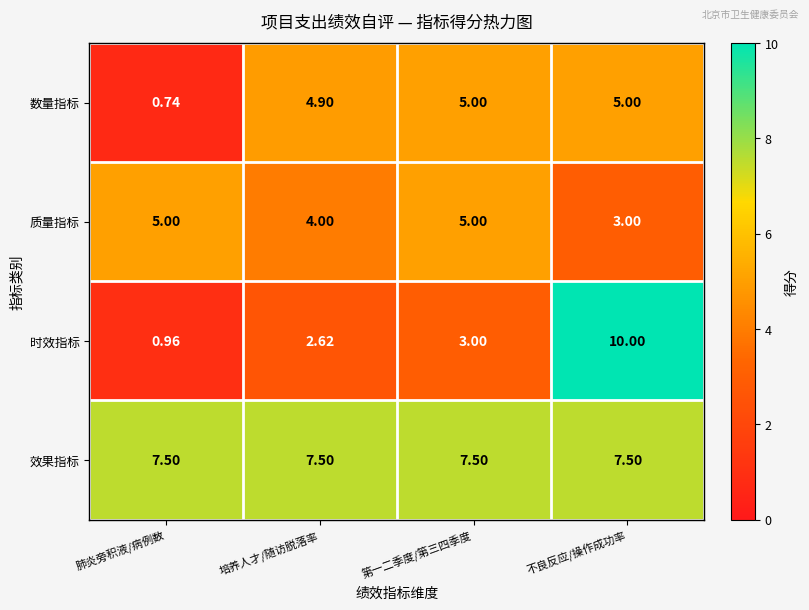

How many distinct data groups are displayed?

4